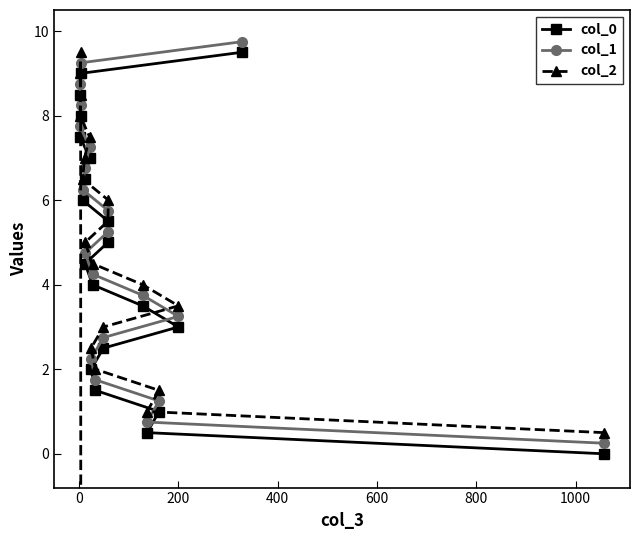

At how many categories does at least one series exceed -502?

20